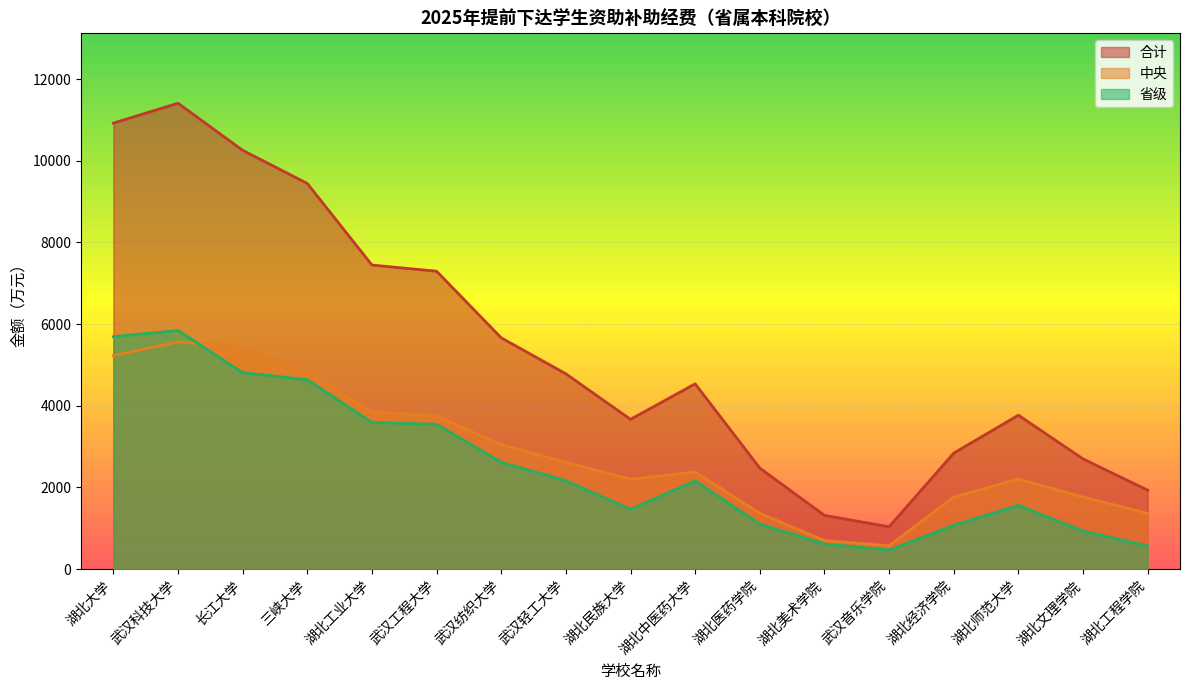

What is the label of the 1st point from the left?

湖北大学